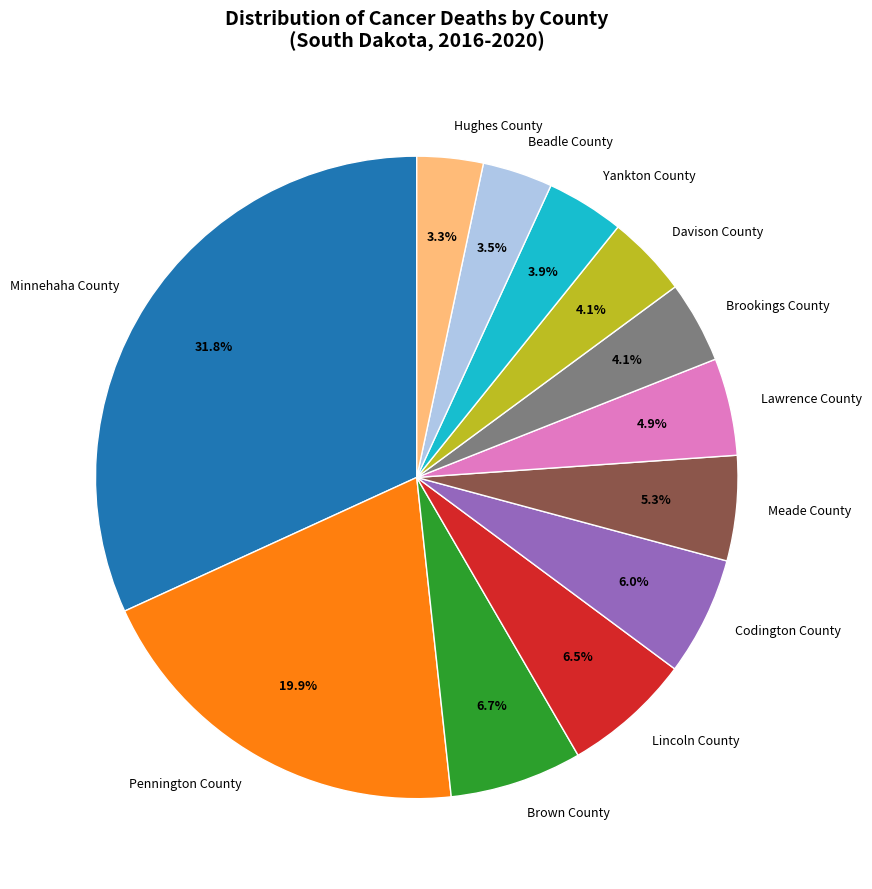

Which slice is the largest?

Minnehaha County